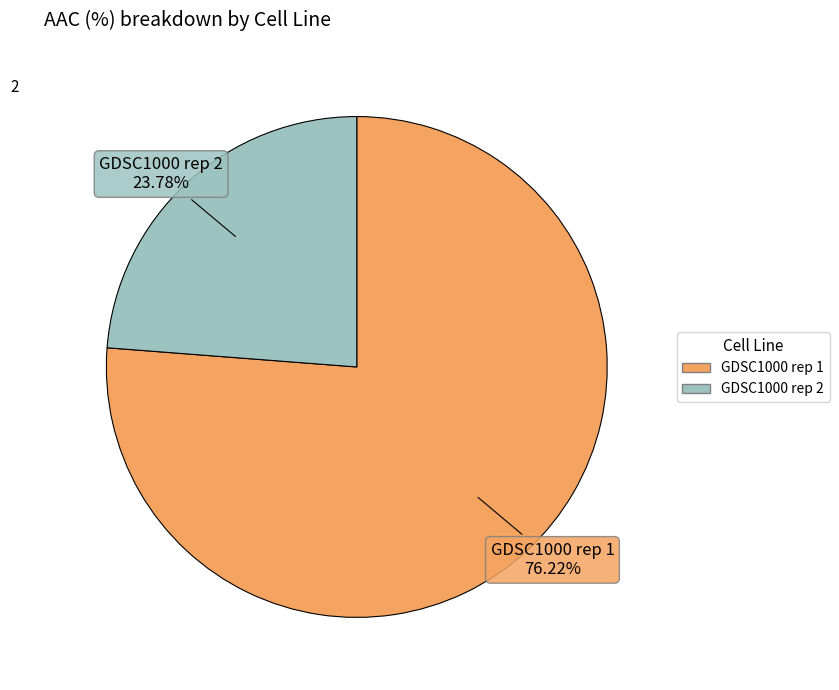

Is the sum of GDSC1000 rep 2 and GDSC1000 rep 1 greater than half?

Yes